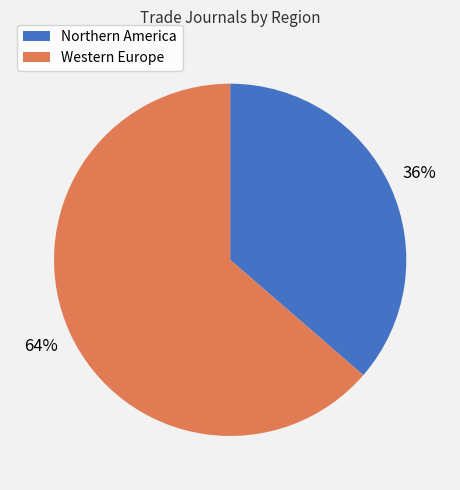

Is it true that Northern America is 28% of the pie?

False